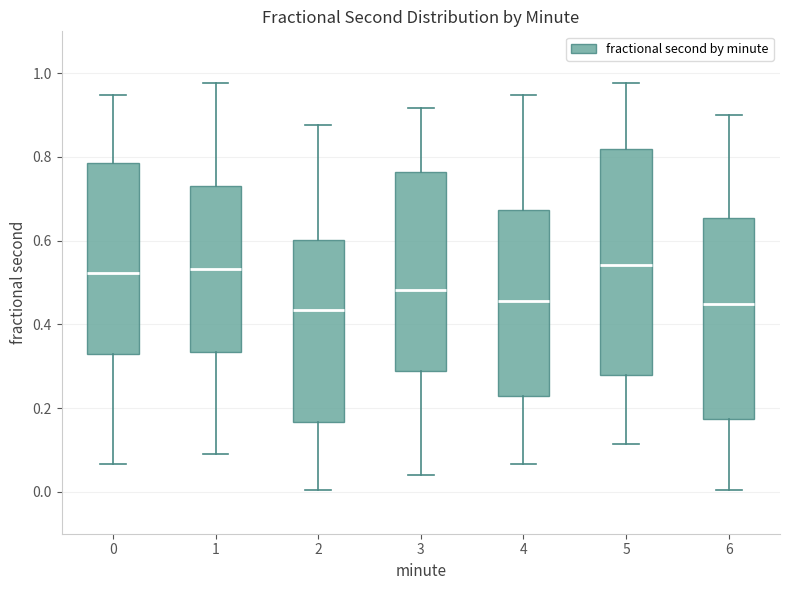

Comparing the boxes themselves (not the whiskers), which one is the tallest?

5